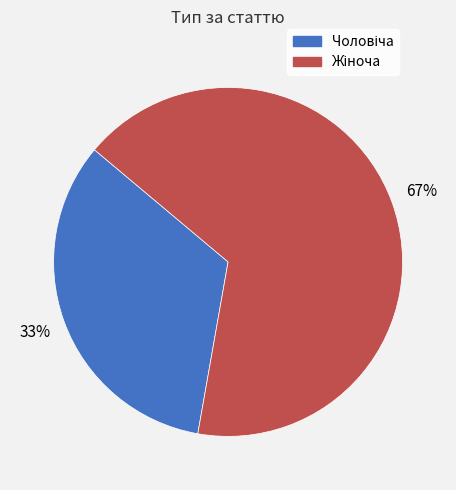

How many slices are in this pie chart?

2